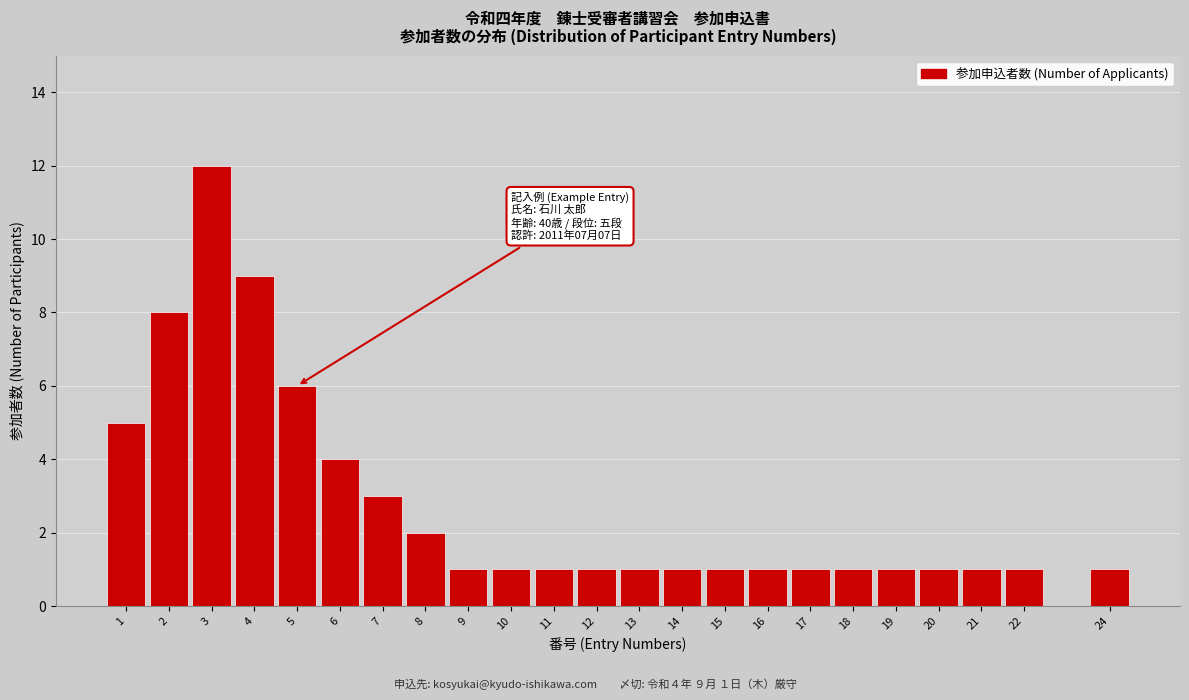

Reading right to left, transcribe all the data shown in this chart.

24=1	22=1	21=1	20=1	19=1	18=1	17=1	16=1	15=1	14=1	13=1	12=1	11=1	10=1	9=1	8=2	7=3	6=4	5=6	4=9	3=12	2=8	1=5